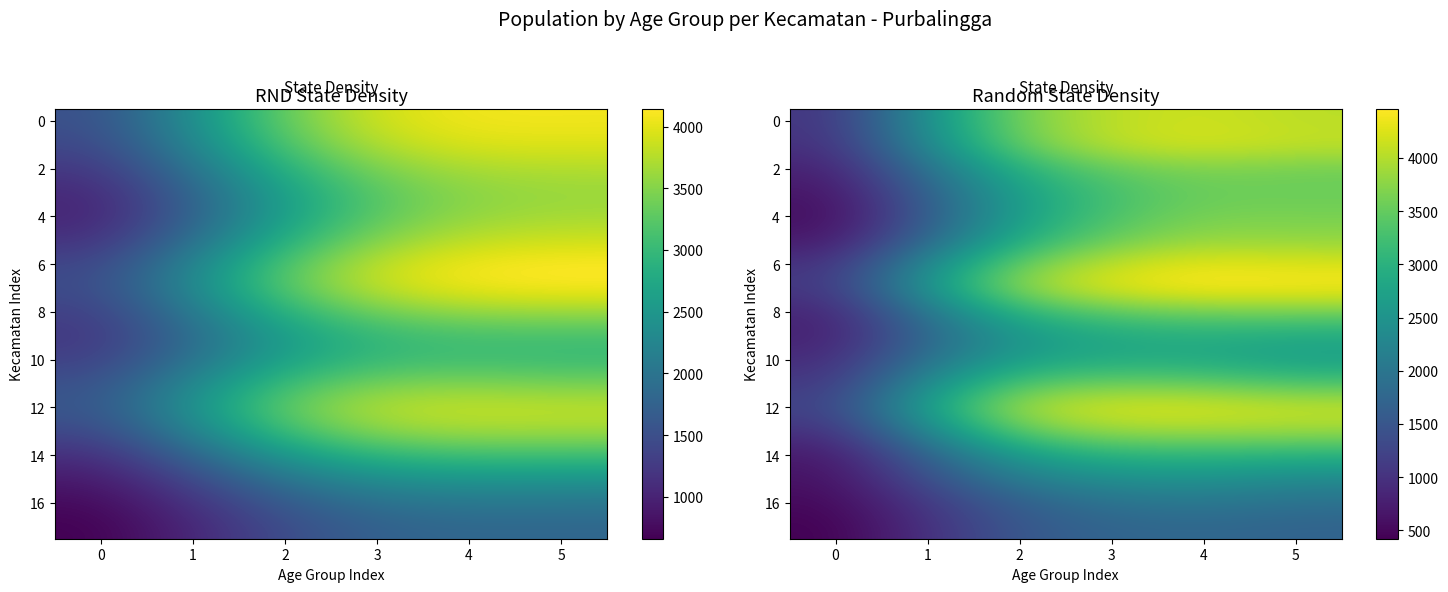

What is the difference between the maximum and minimum values in the 10 series?

1974.3